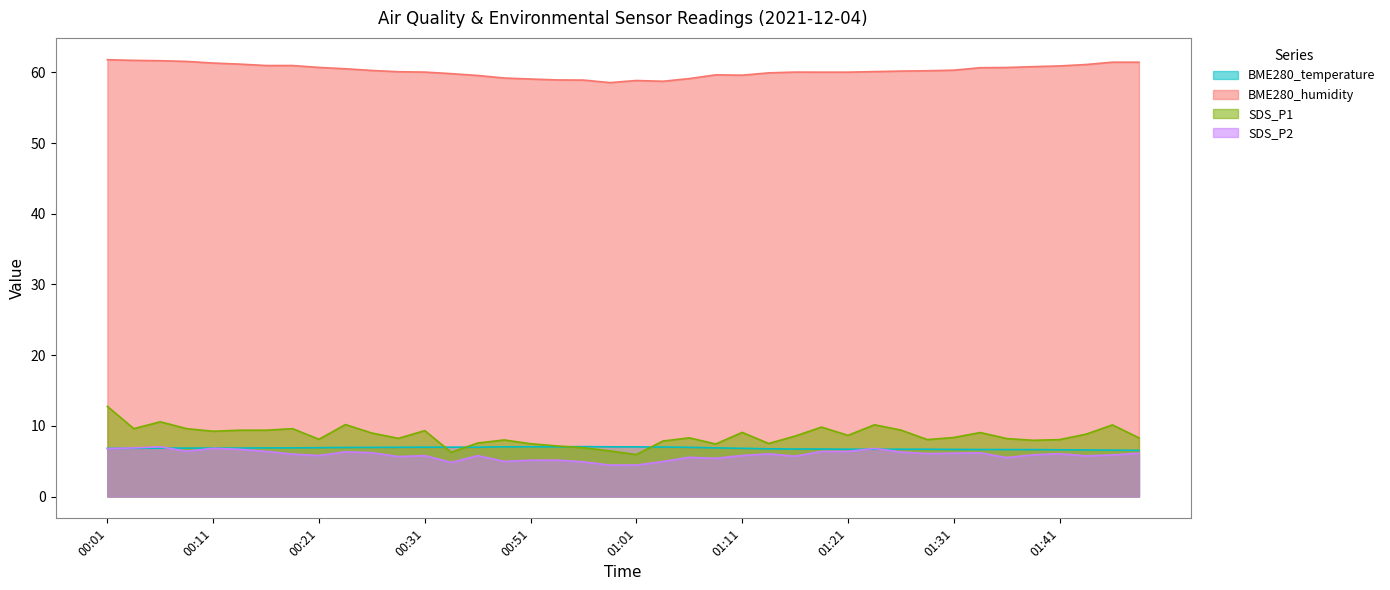

Rank the categories by SDS_P1 value from lowest to highest.

01:01, 00:33, 00:59, 00:56, 00:54, 01:09, 00:51, 01:14, 00:36, 01:04, 01:38, 00:49, 01:28, 01:41, 00:21, 01:36, 00:28, 01:06, 01:48, 01:31, 01:16, 01:21, 01:43, 00:26, 01:33, 01:11, 00:11, 00:31, 00:13, 00:16, 01:26, 00:03, 00:08, 00:18, 01:19, 01:46, 01:23, 00:23, 00:06, 00:01